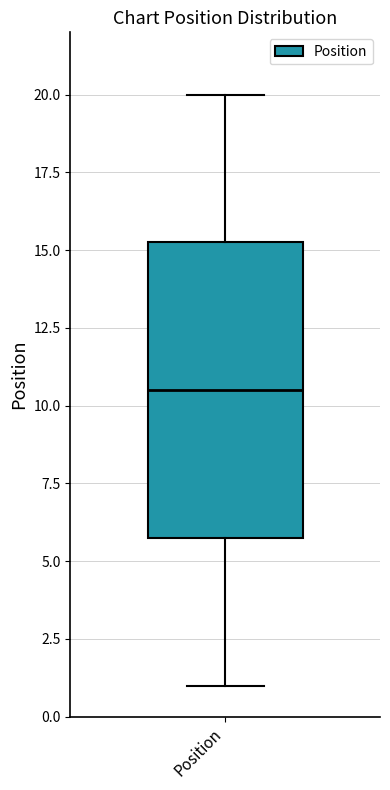

Transcribe this box plot: give where the median line is, the range the box spans, and where the two whiskers end, as read against the y-axis. The values are not printed on the chart, so give them approximately, as read against the axis.

median 10.5, box 6.0 to 15.5, whiskers 1.0 to 20.0